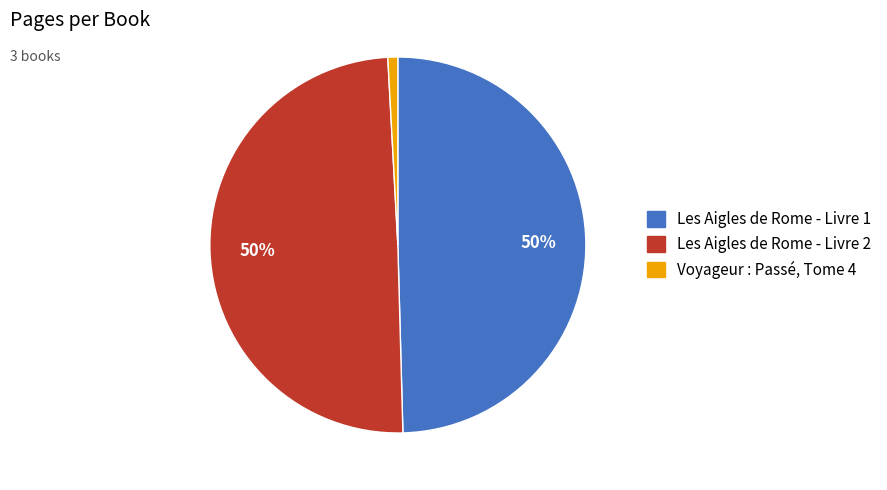

Is it true that Voyageur : Passé, Tome 4 is 11% of the pie?

False